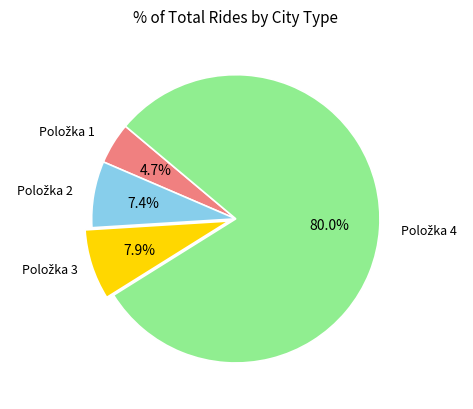

How many slices are in this pie chart?

4